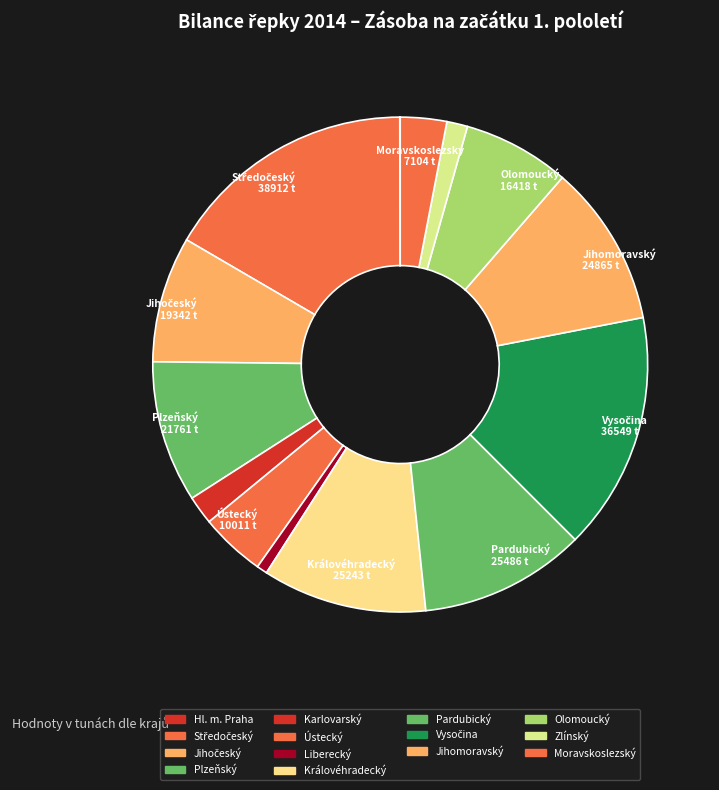

Is the sum of Karlovarský and Jihomoravský greater than half?

No